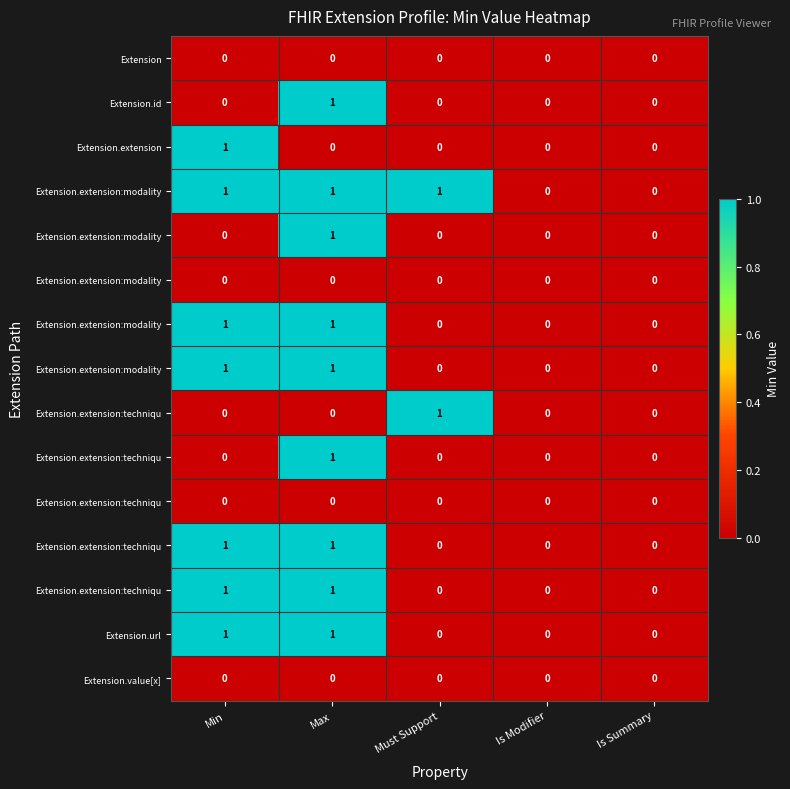

At how many categories does at least one series exceed 0?

3